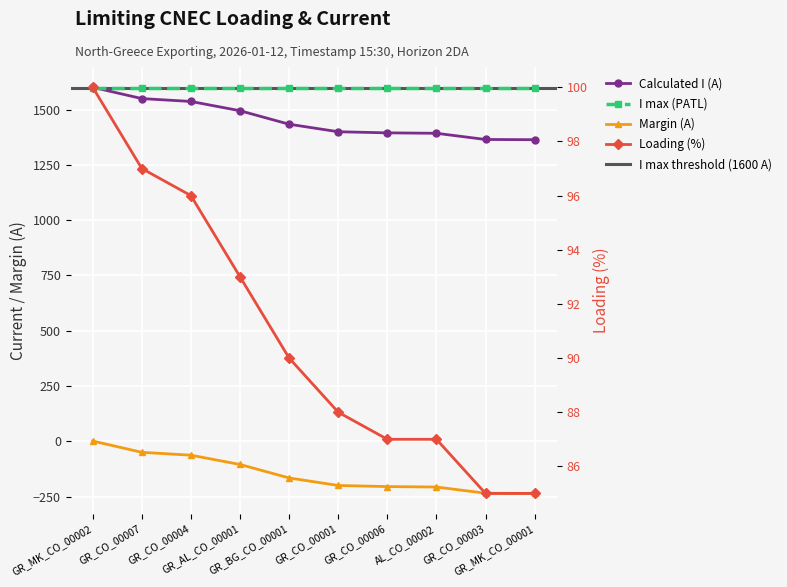

What is the difference between the highest and lowest values at GR_CO_00003?

1600